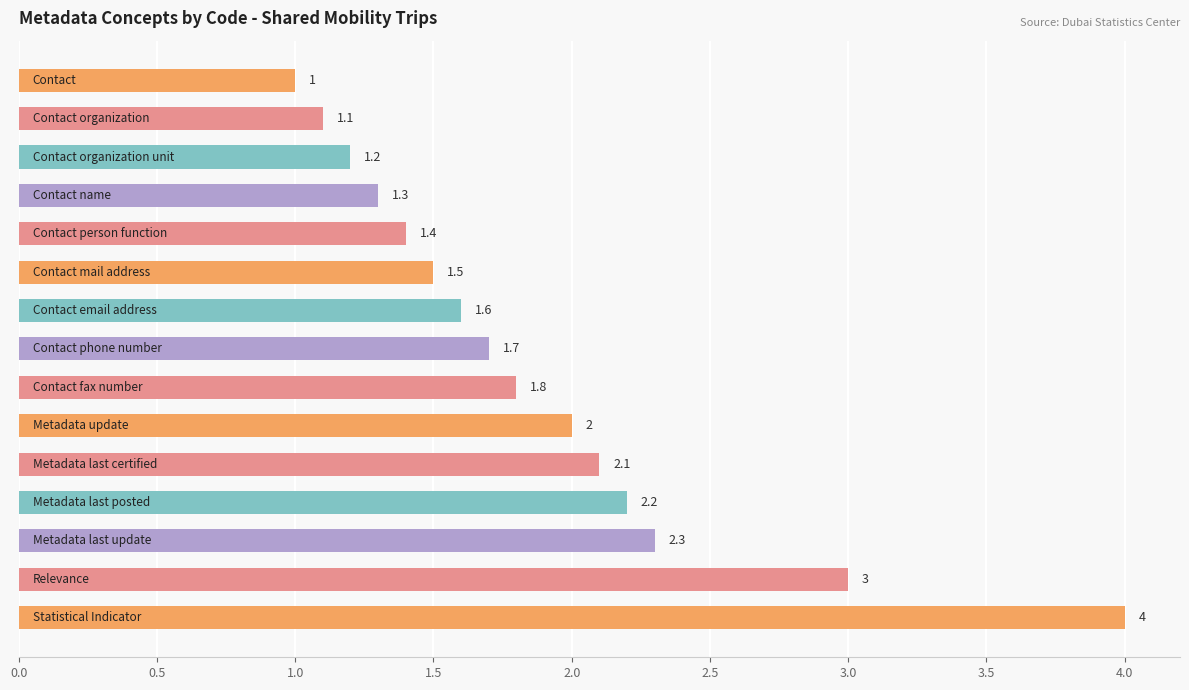

What is the sum of all values?

28.2